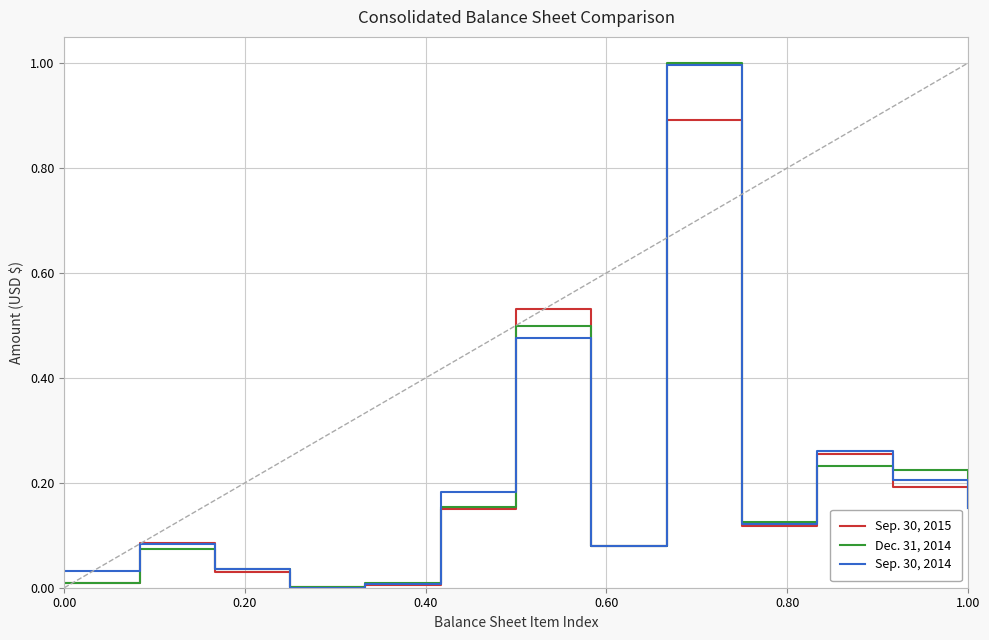

List the series in order of their peak value, lowest first.

Sep. 30, 2015, Sep. 30, 2014, Dec. 31, 2014